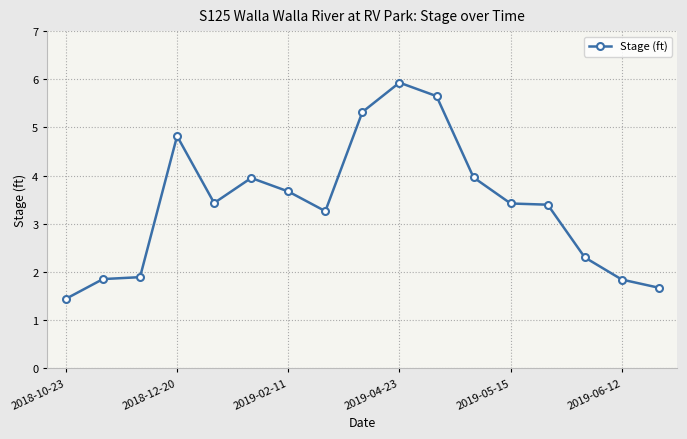

What is the greatest value displayed?

5.9